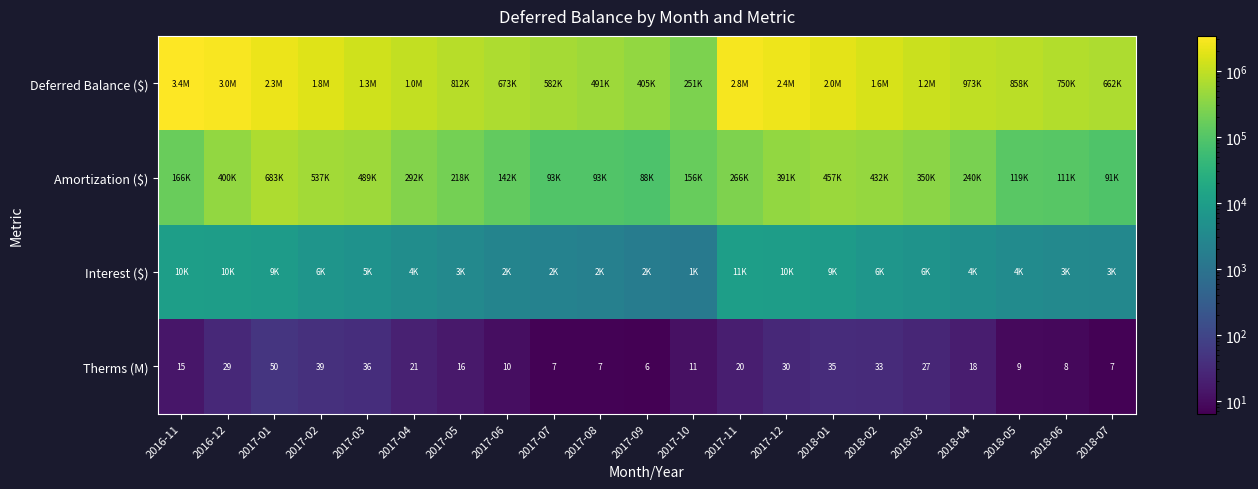

Which series has the widest spread of values?

Deferred Balance ($)